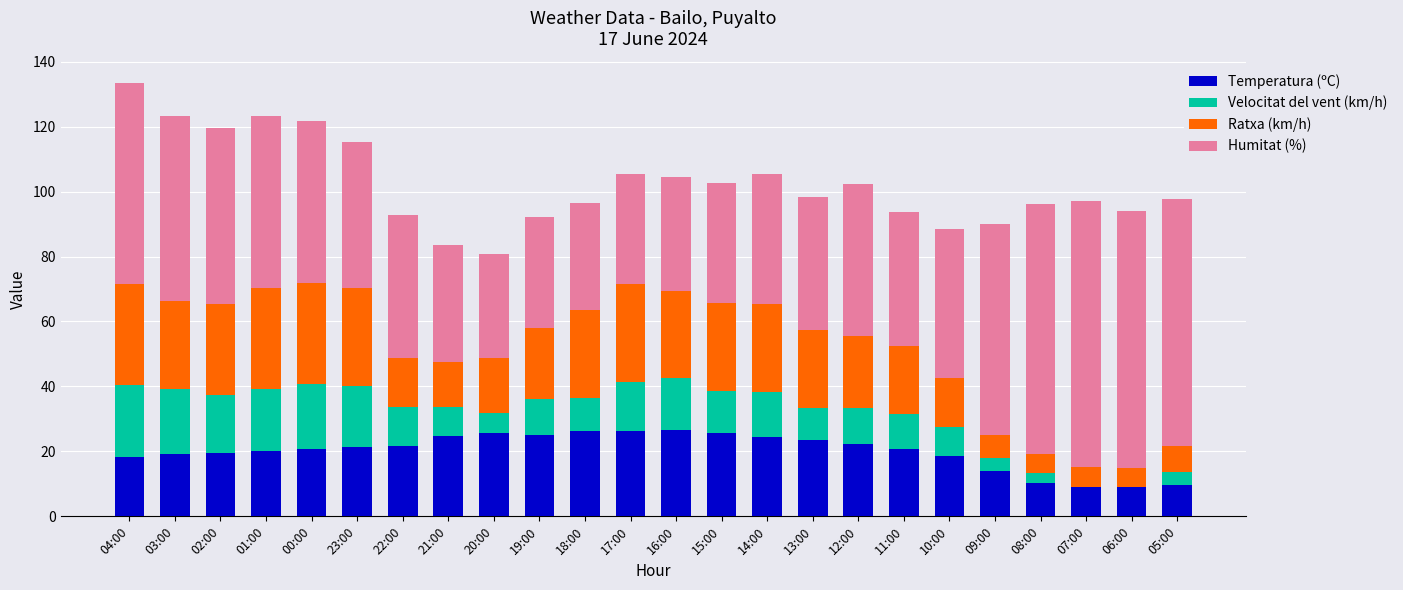

Is it true that Temperatura (ºC) equals 24.6 at 21:00?

True